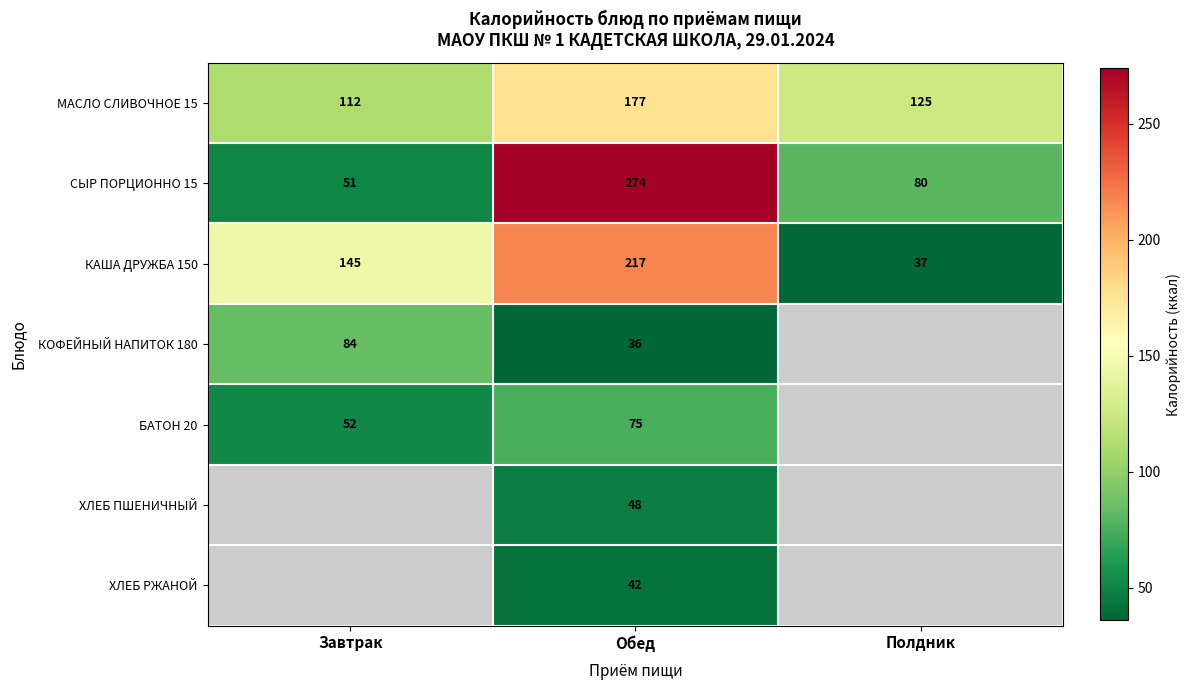

At which label does СЫР ПОРЦИОННО 15 reach its minimum?

Завтрак